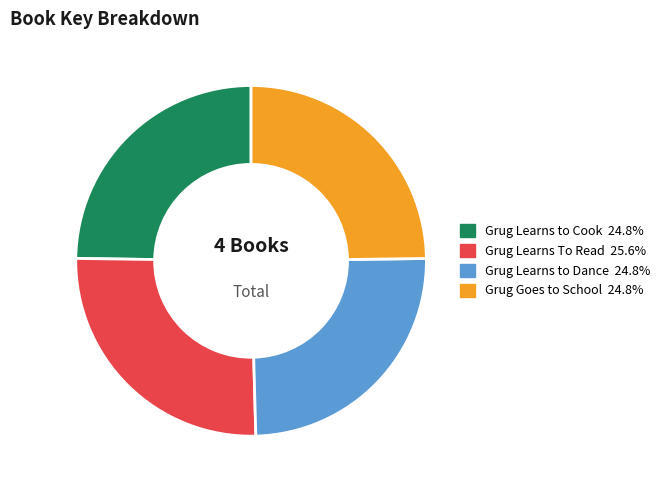

Combined, do Grug Learns To Read and Grug Learns to Dance account for over 50%?

Yes